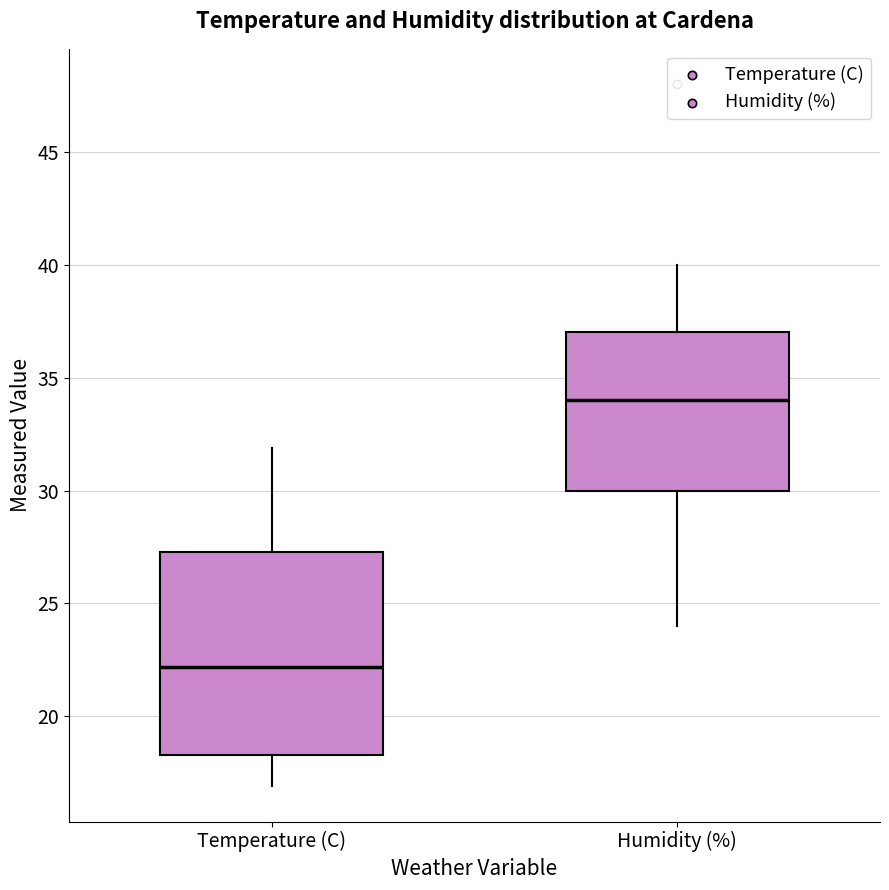

Reading left to right, read every box against the y-axis: the position of its median line, the range the box covers, and the ends of its whiskers. The values are not printed on the chart, so give them approximately, as read against the axis.

Temperature (C): median 22.0, box 18.5 to 27.5, whiskers 17.0 to 32.0
Humidity (%): median 34.0, box 30.0 to 37.0, whiskers 24.0 to 40.0